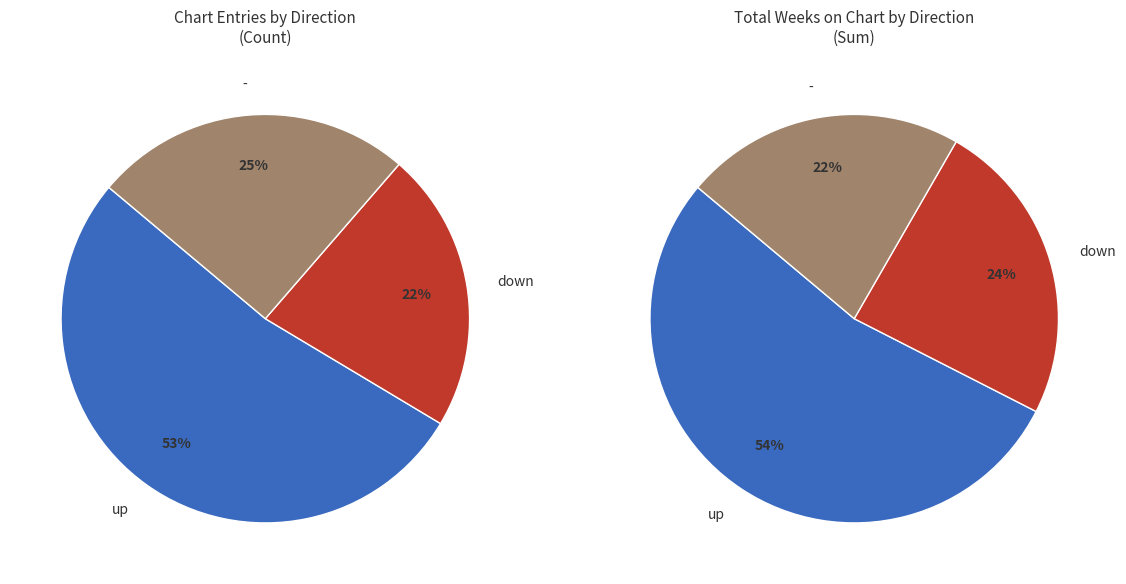

To the nearest percent, what is the average slice percentage?

33%